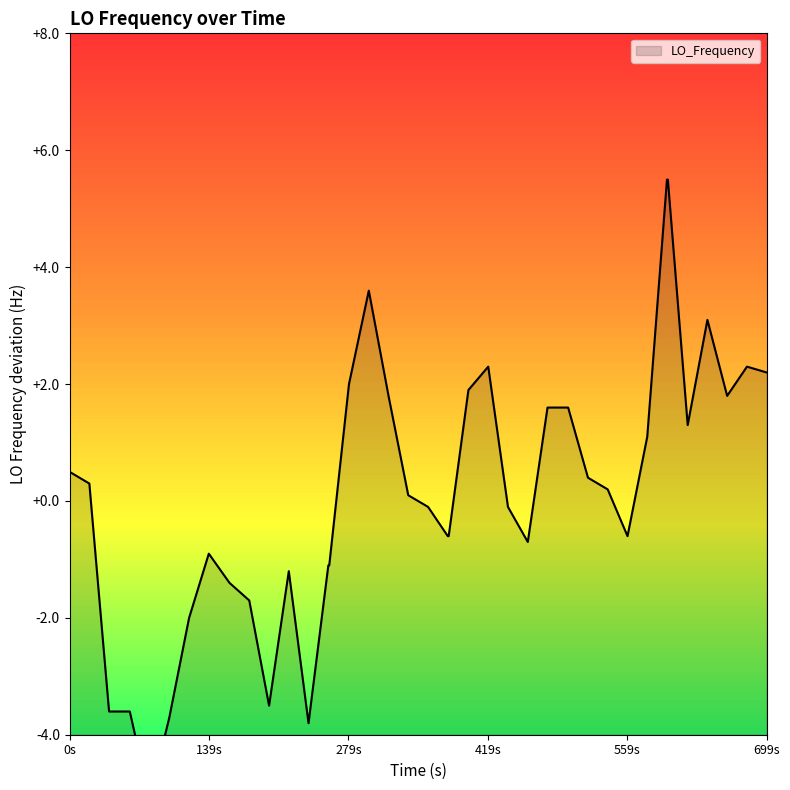

True or false: the data has more than 2 interior local peaks.

True